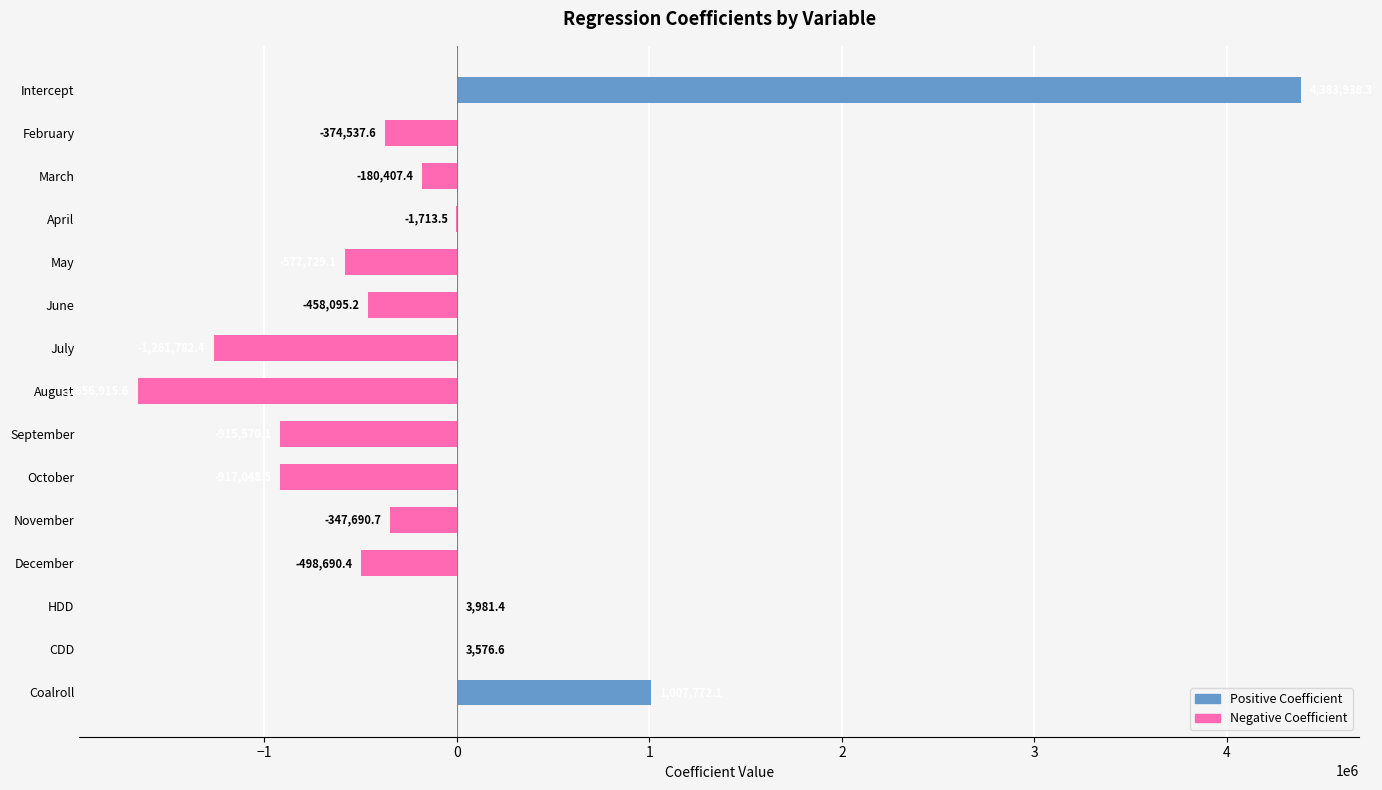

How many data points are above -374537?

7